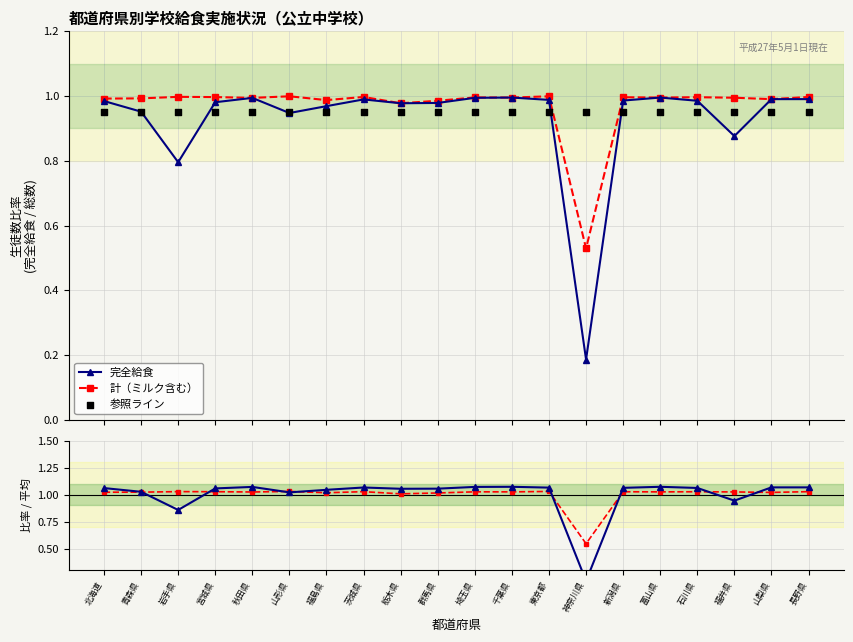

Which series reaches the minimum Y coordinate?

完全給食